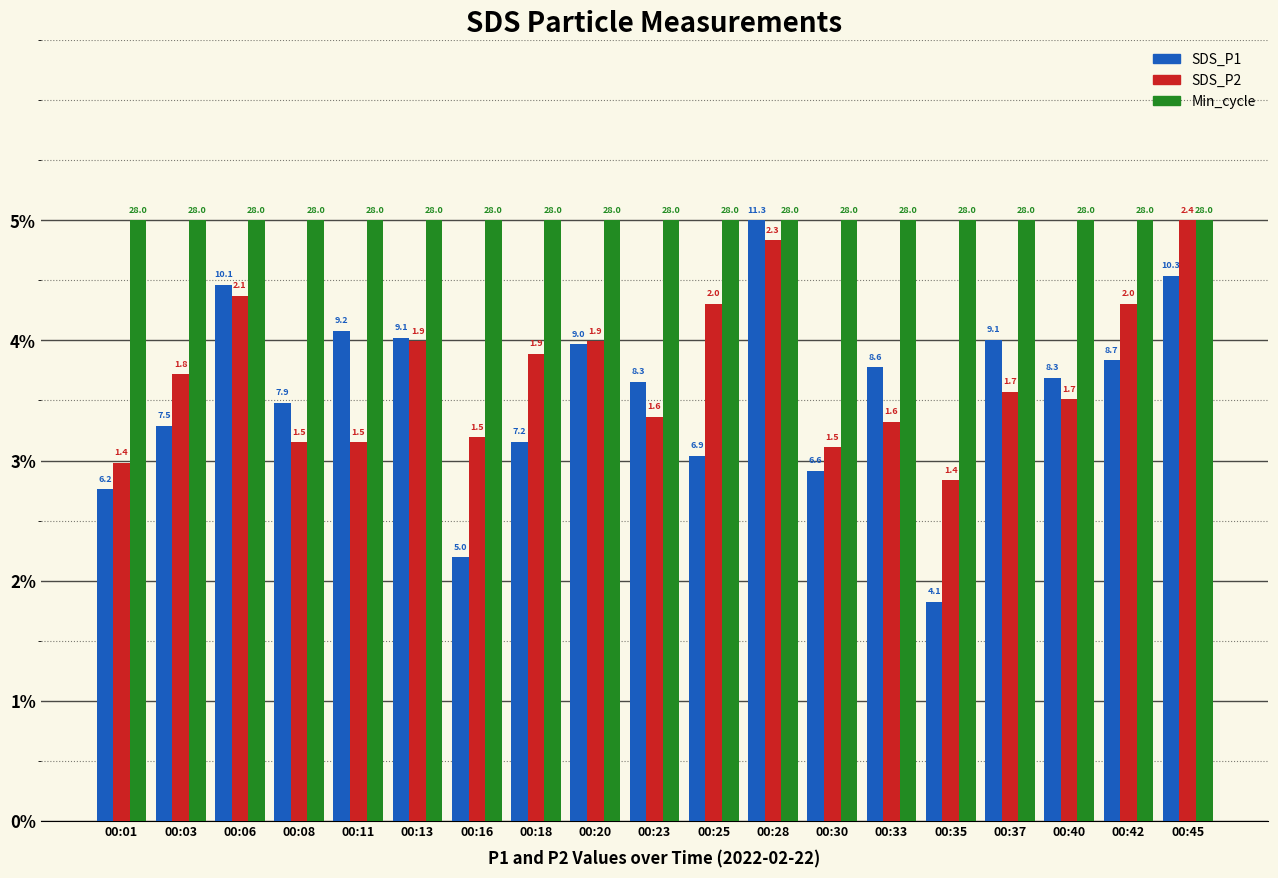

What is the total value across all series at 00:42?

13.1